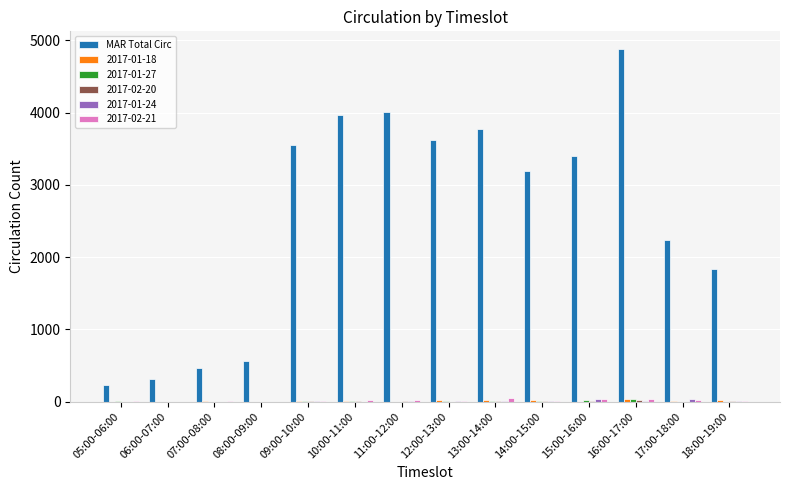

Between 09:00-10:00 and 16:00-17:00, which series saw the biggest shift?

MAR Total Circ